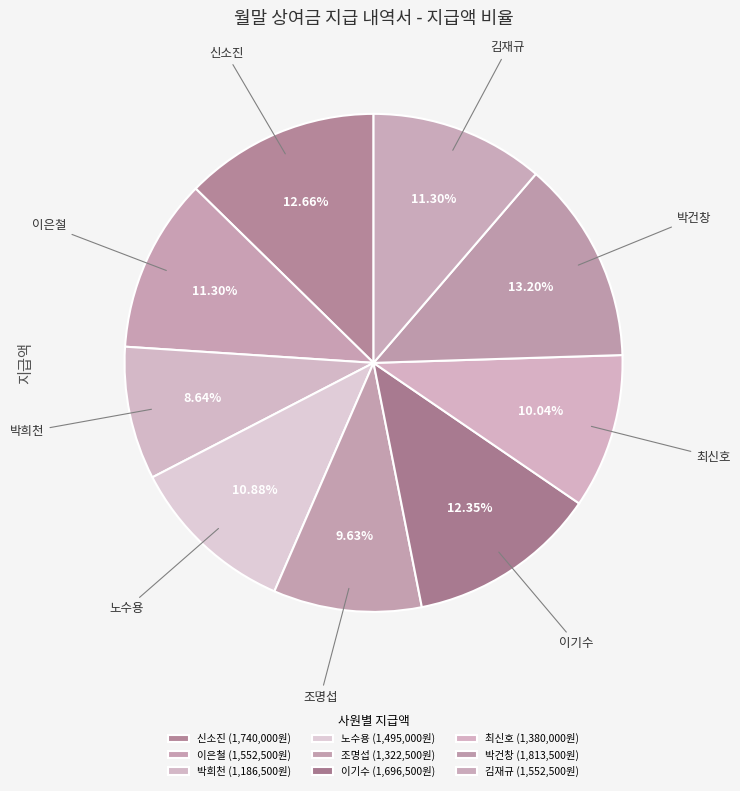

How many slices are in this pie chart?

9